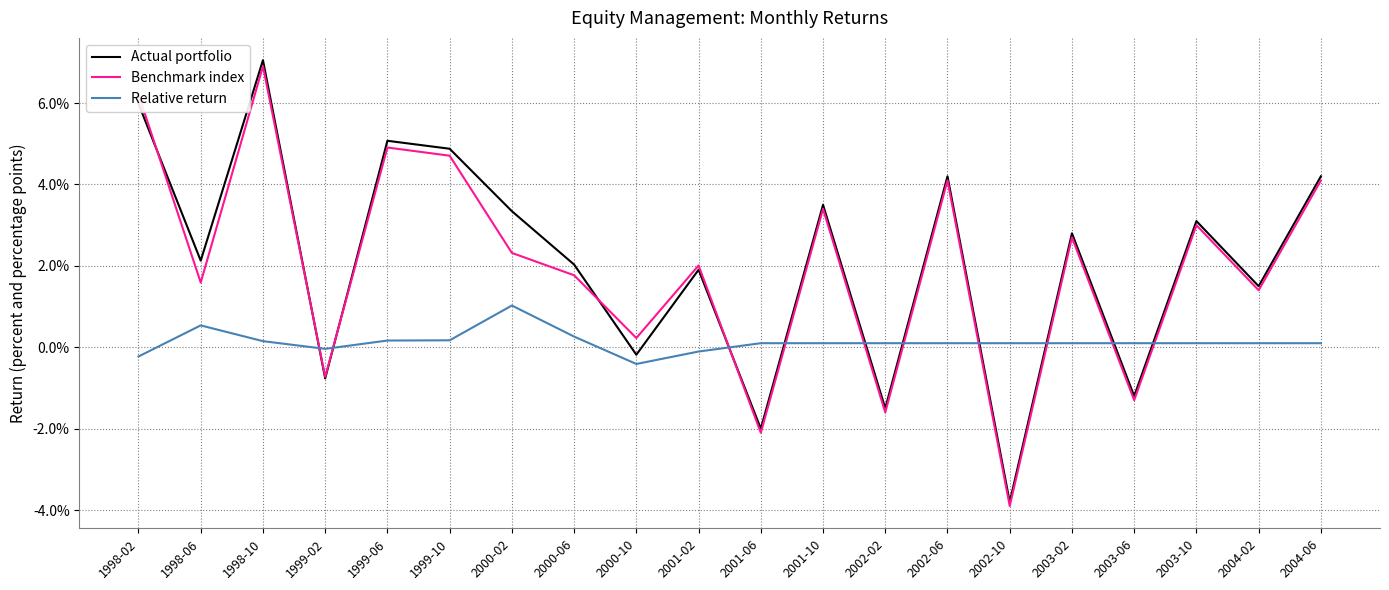

What are all the series names shown in the legend?

Actual portfolio, Benchmark index, Relative return